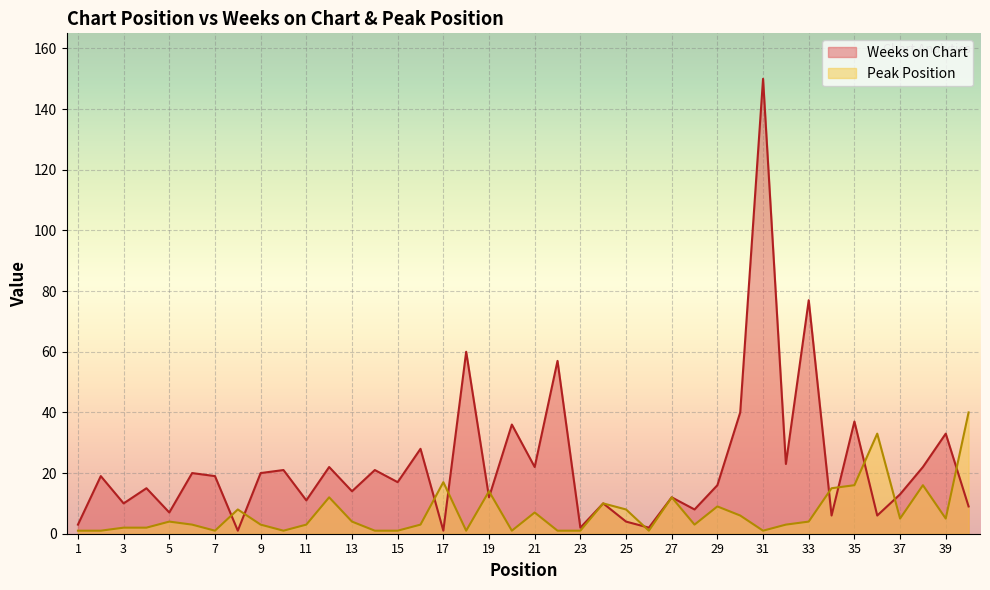

What is the spread (max minus min) of values at 2?

18